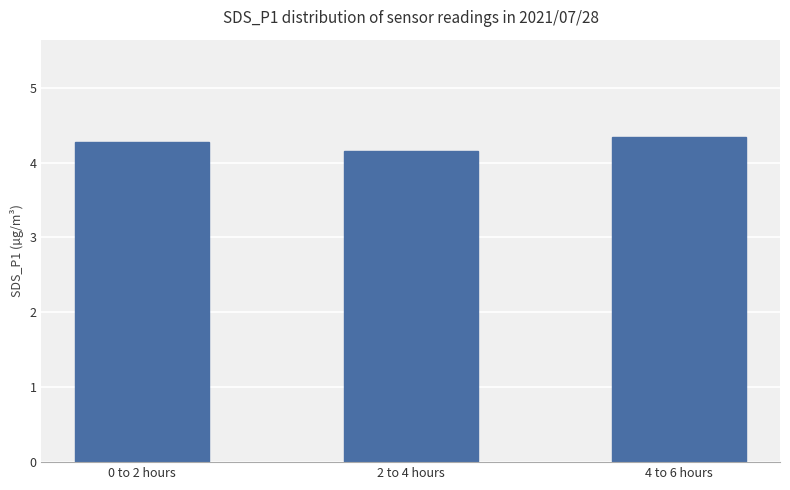

Reading right to left, transcribe all the data shown in this chart.

4.3	4.2	4.3